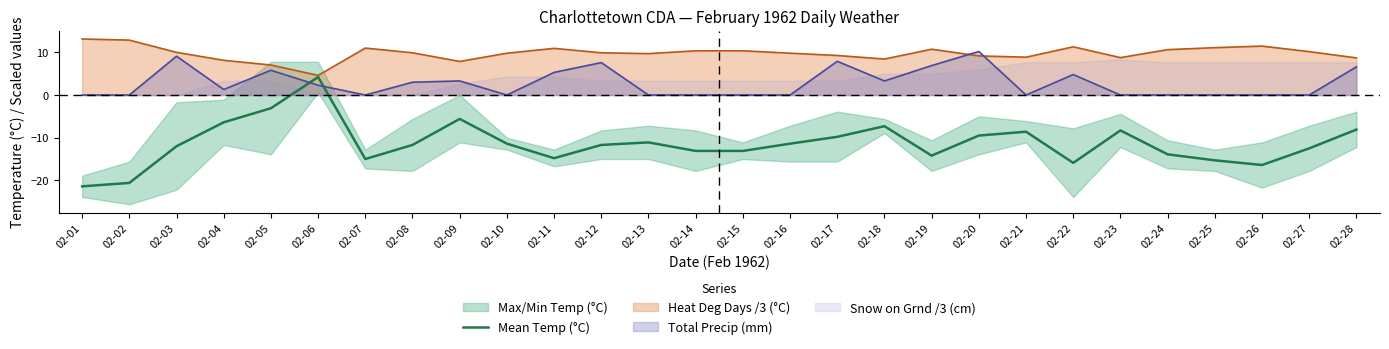

Where is the data nearest to the value -8?

02-28